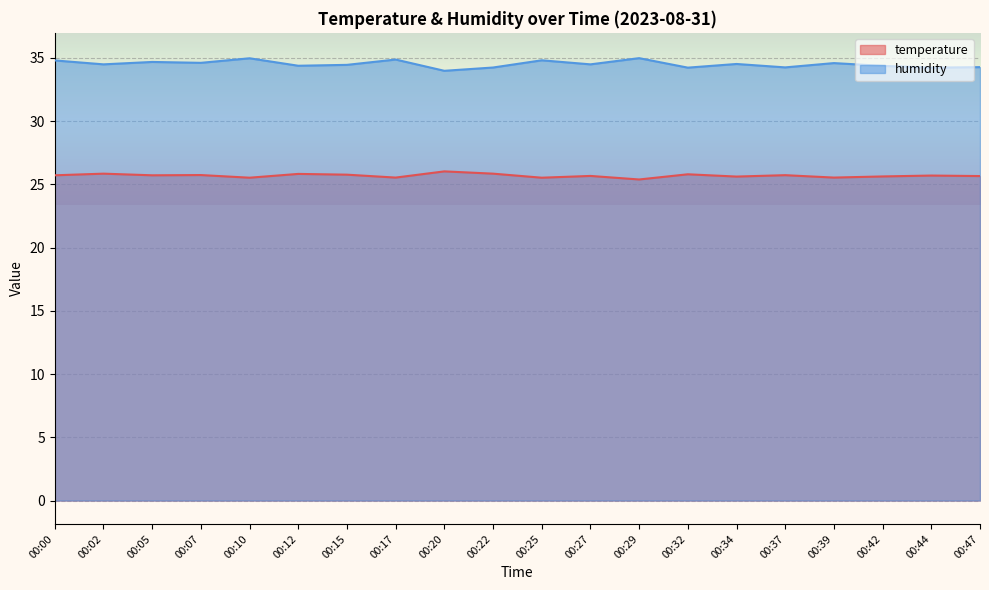

Rank the series by their maximum value, from lowest to highest.

temperature, humidity